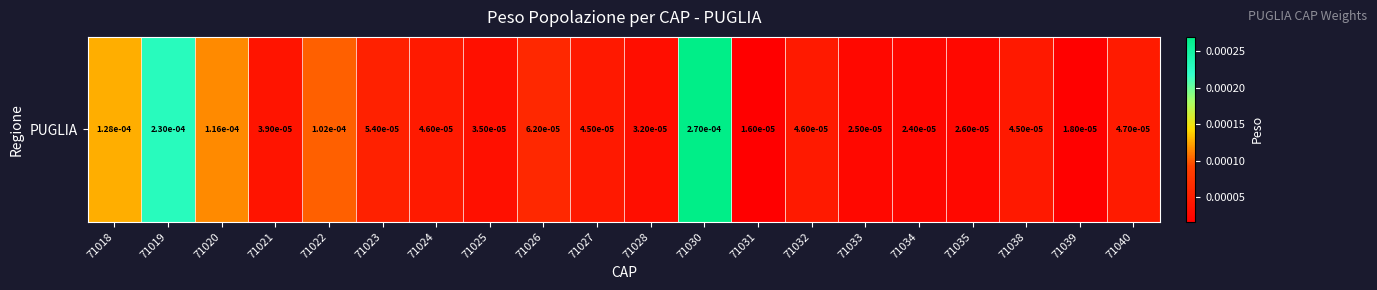

Is it true that the value at 71021 is 0.0?

False